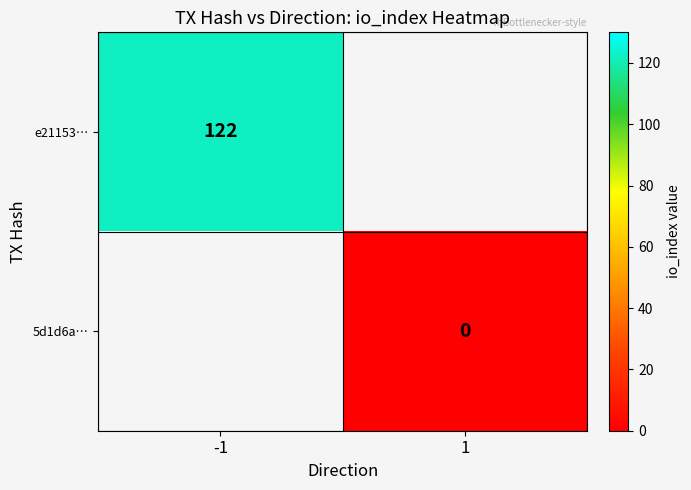

Rank the series at 1 from highest to lowest value.

e21153…, 5d1d6a…